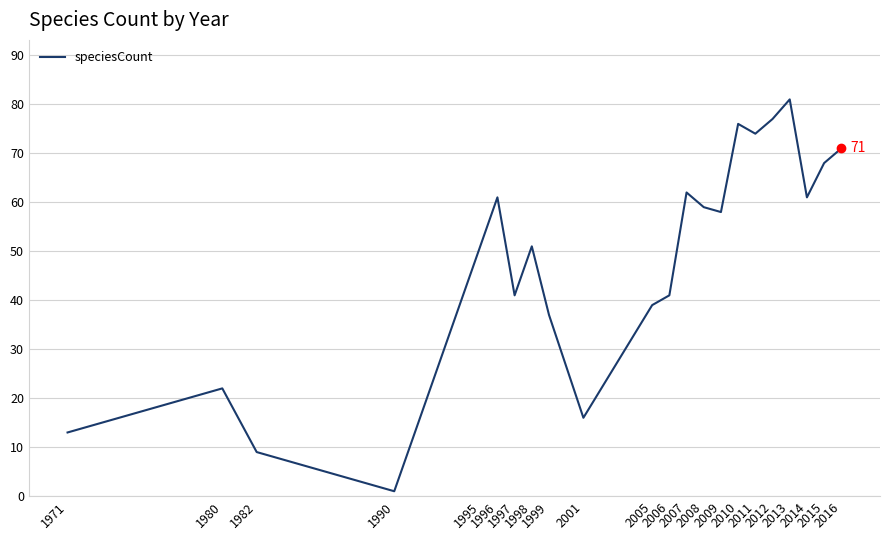

Reading left to right, list all the values displayed in this chart.

13	22	9	1	51	61	41	51	37	16	39	41	62	59	58	76	74	77	81	61	68	71